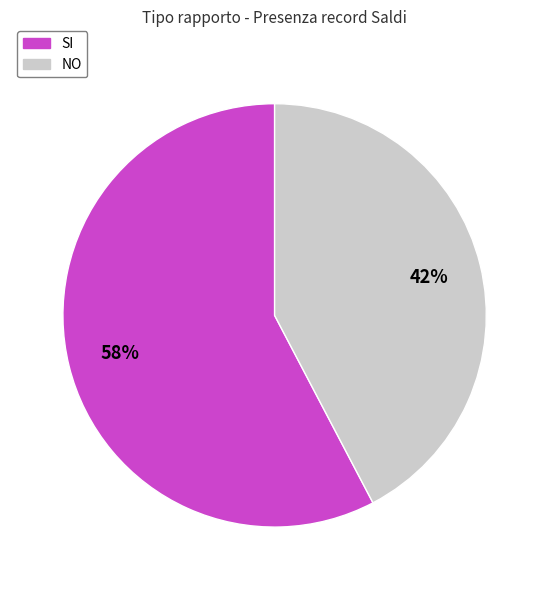

Approximately how many times larger is the value at SI compared to NO?

1.4